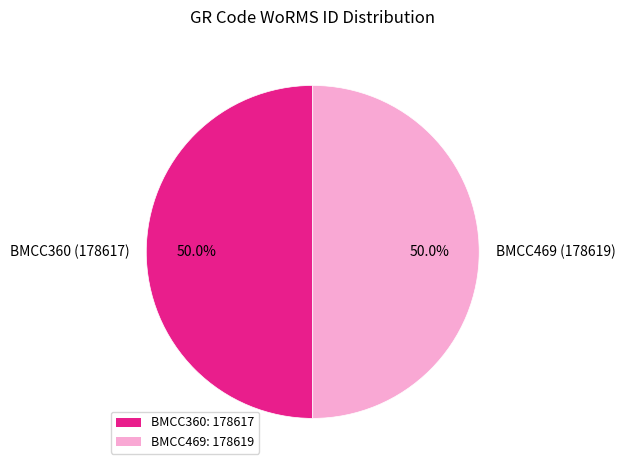

Is it true that BMCC469 is 50% of the pie?

True